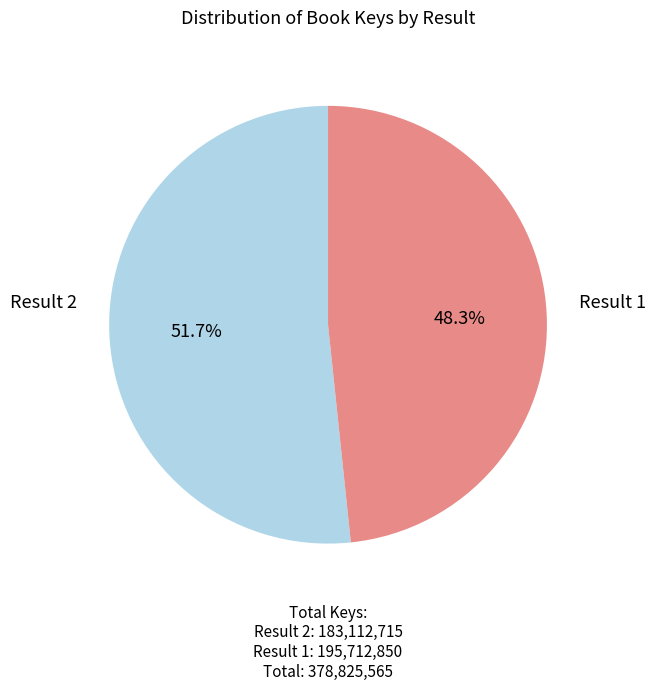

Which slice represents more than half of the pie?

1